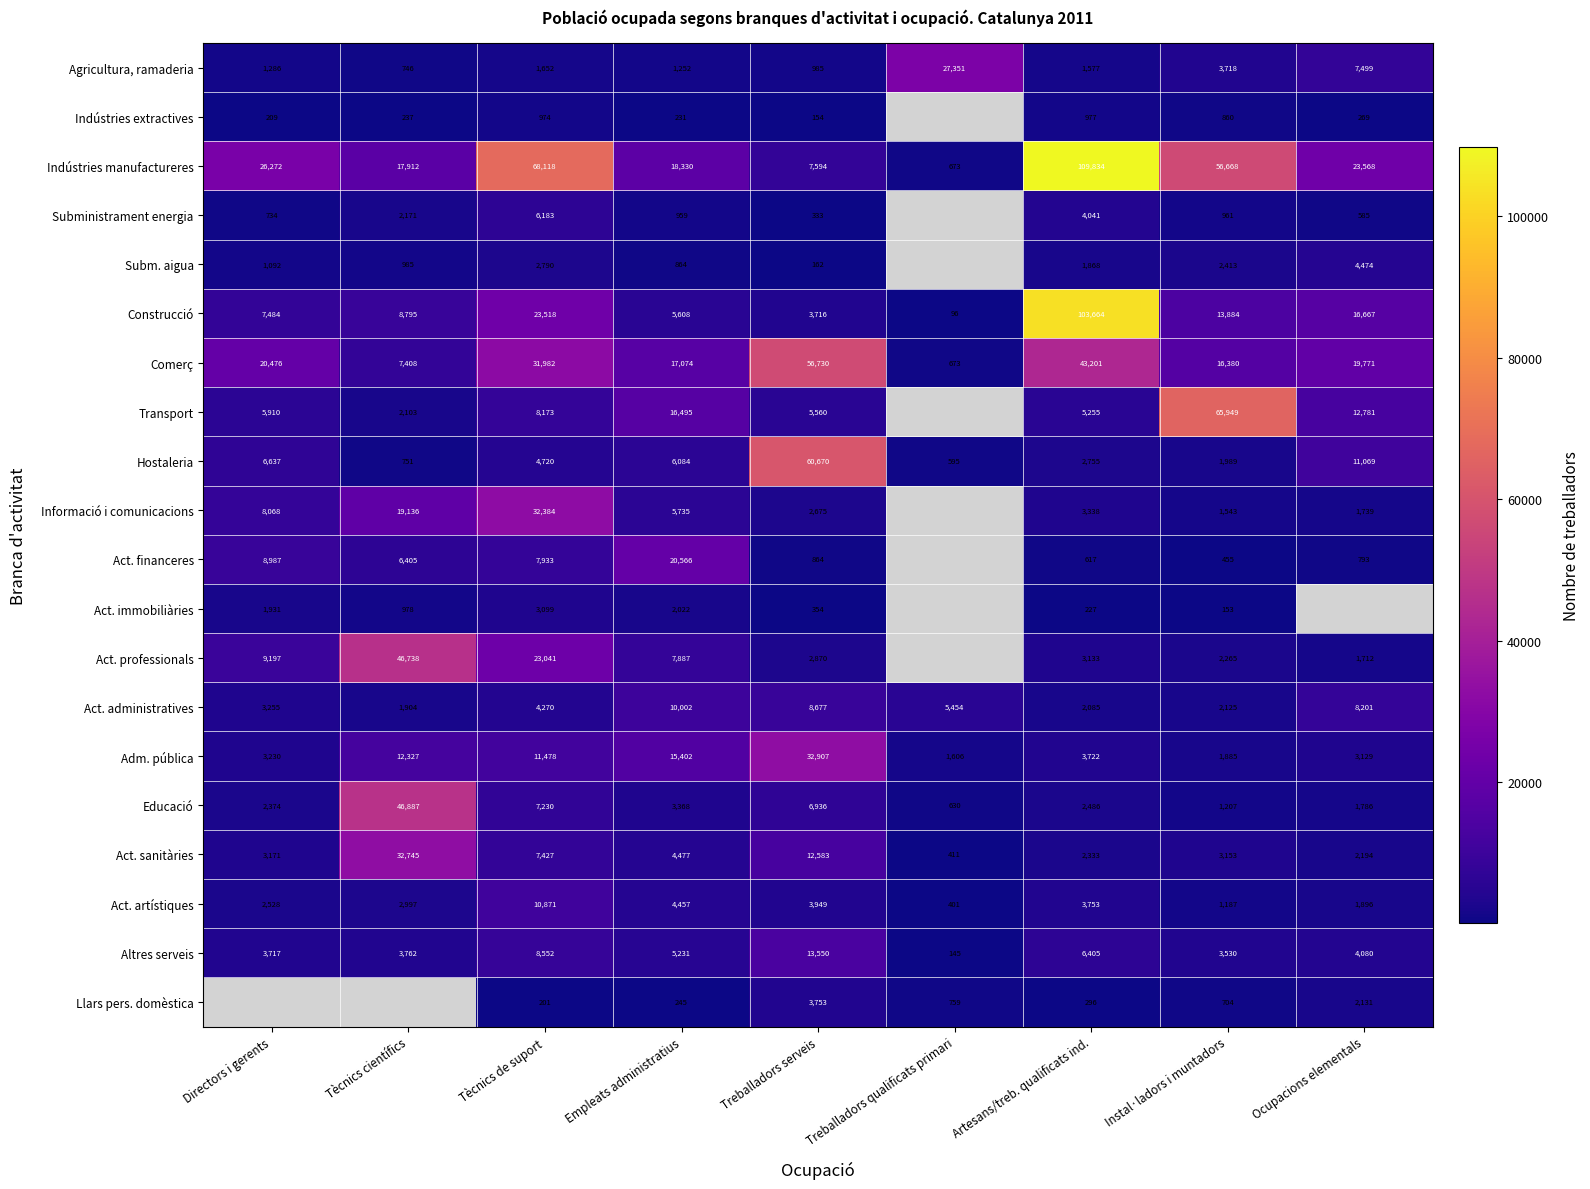

True or false: Act. artístiques has a value of 103 at Treballadors qualificats primari.

False